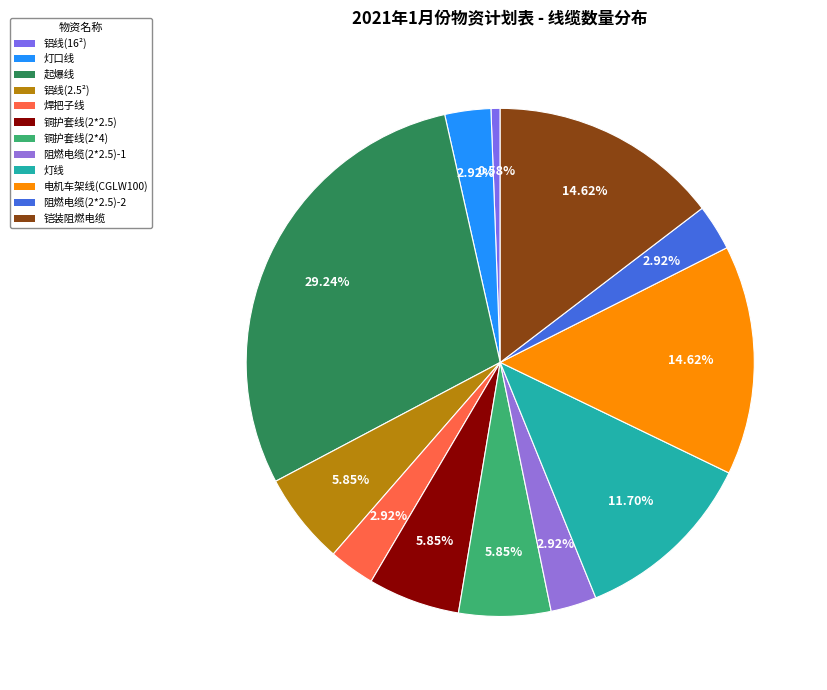

How many slices are in this pie chart?

12